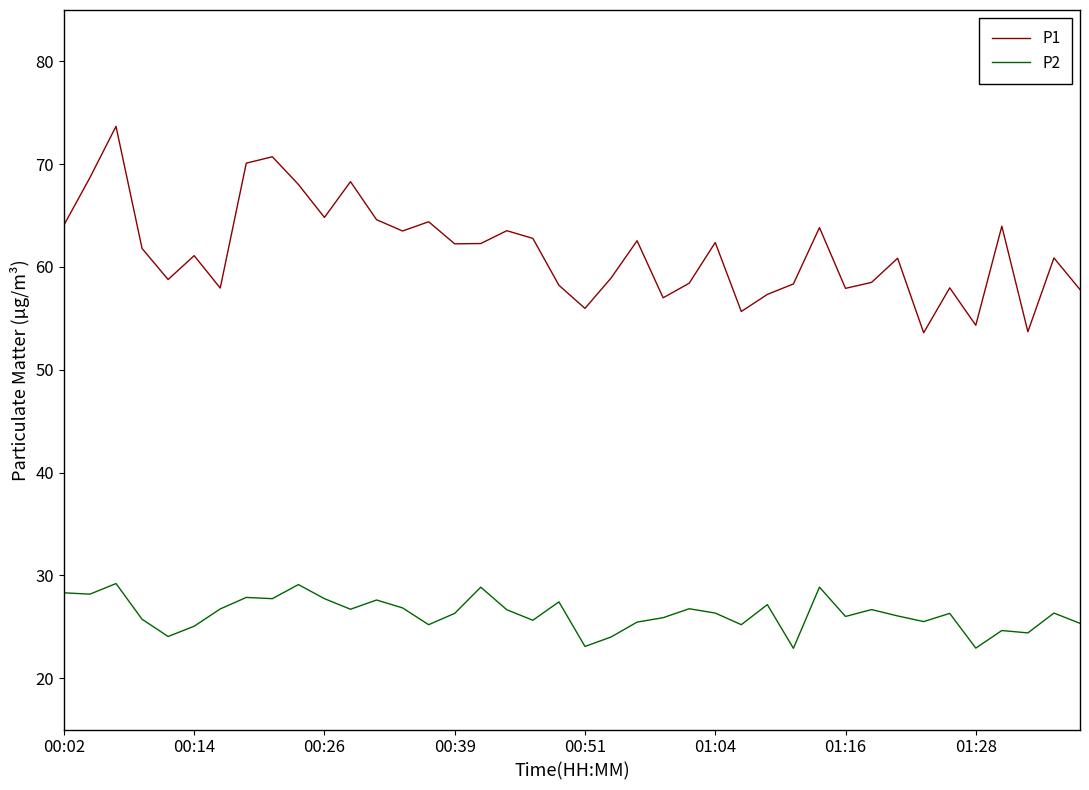

True or false: P1 and P2 intersect in this chart.

False